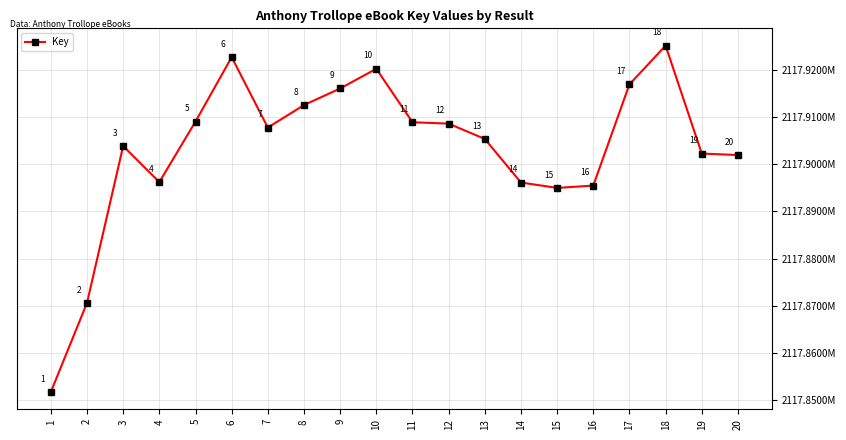

Which has a higher value, 18 or 11?

18